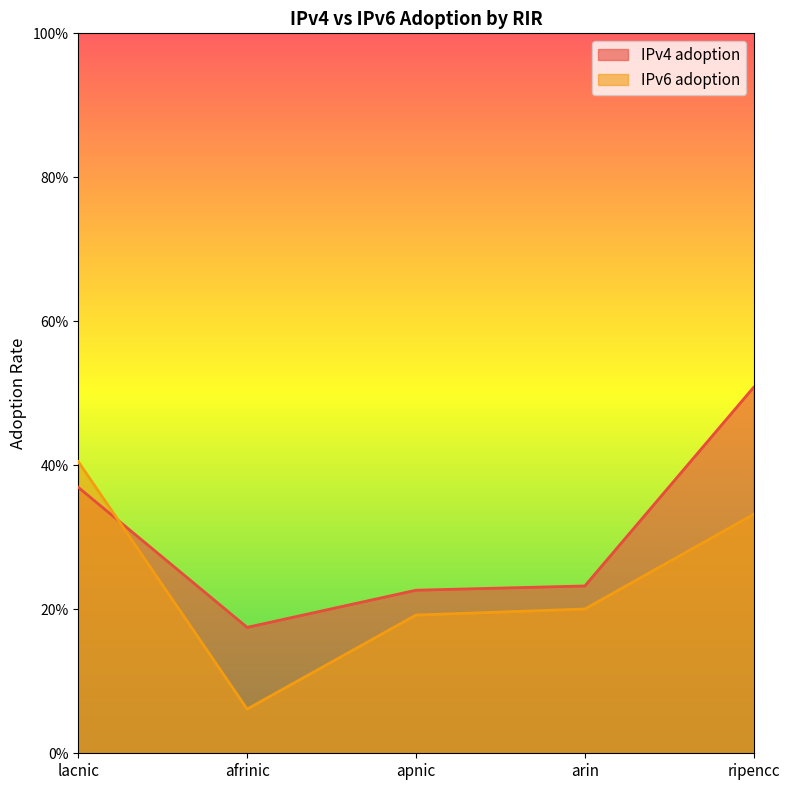

How many times do IPv4 adoption and IPv6 adoption cross each other?

1